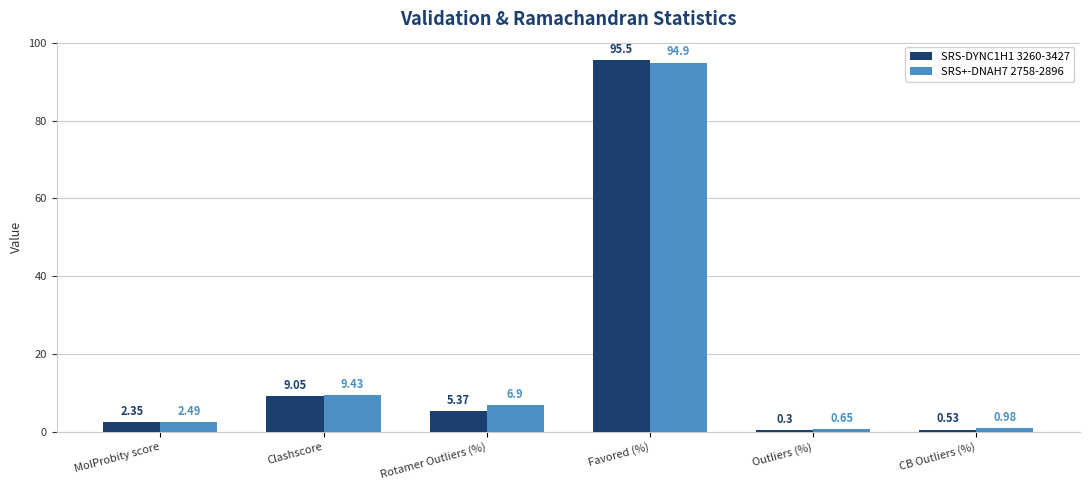

What is the sum of all SRS-DYNC1H1 3260-3427 values?

113.1